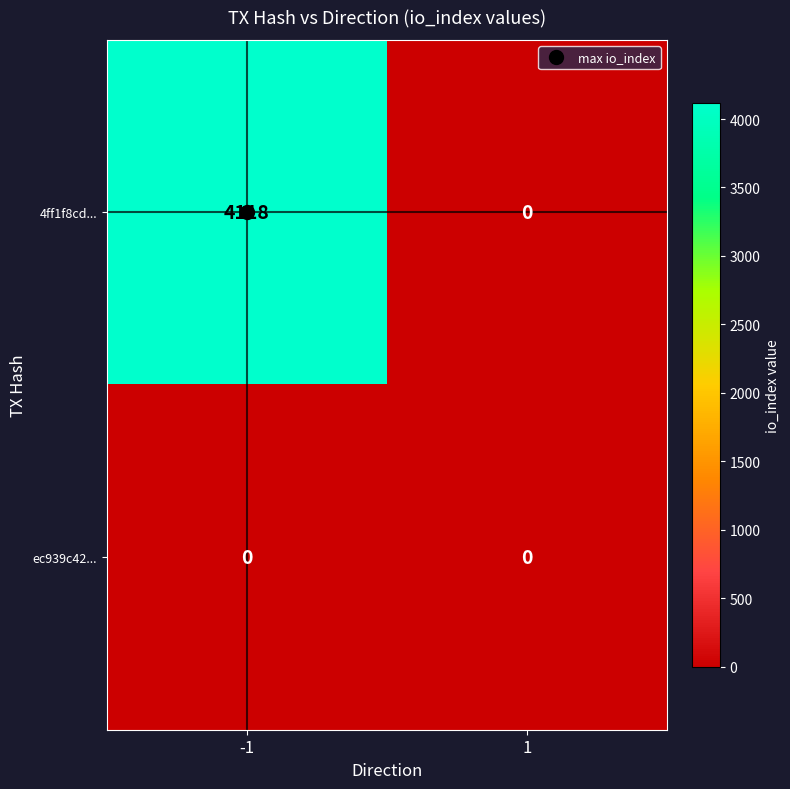

True or false: 4ff1f8cd... has a value of 4118 at -1.

True